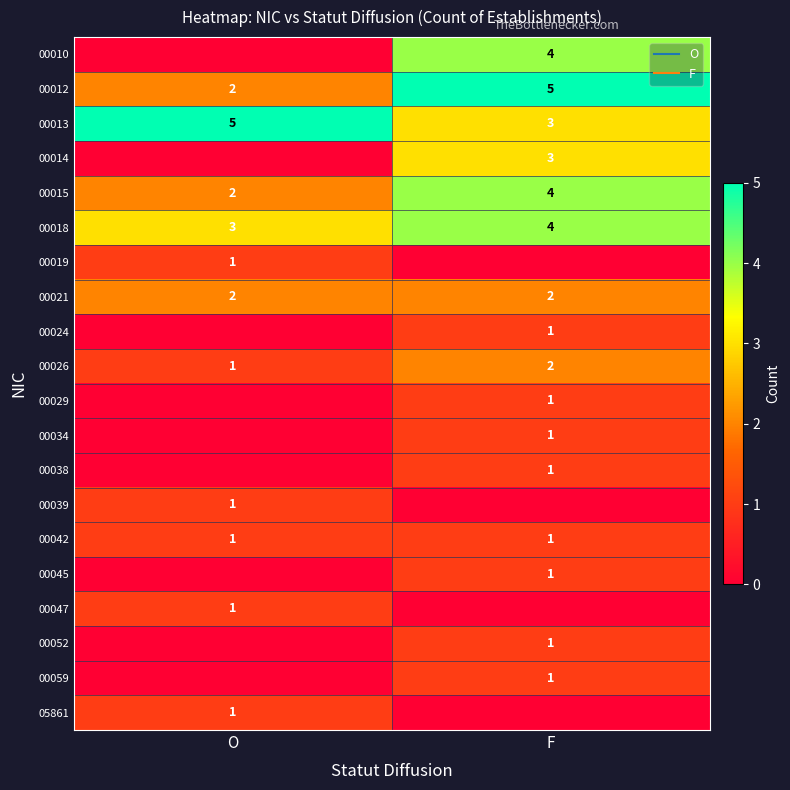

List the labels in order of 00052 value, largest first.

F, O